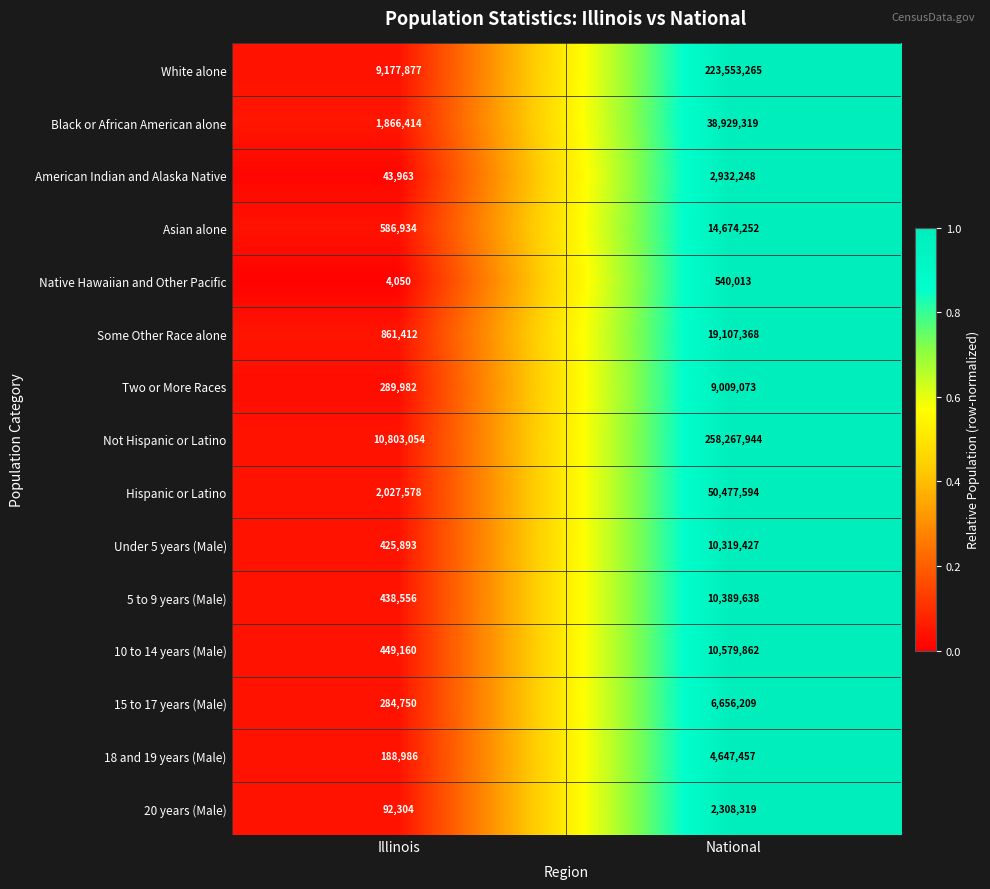

What is the average value of the 20 years (Male) series?

1200312